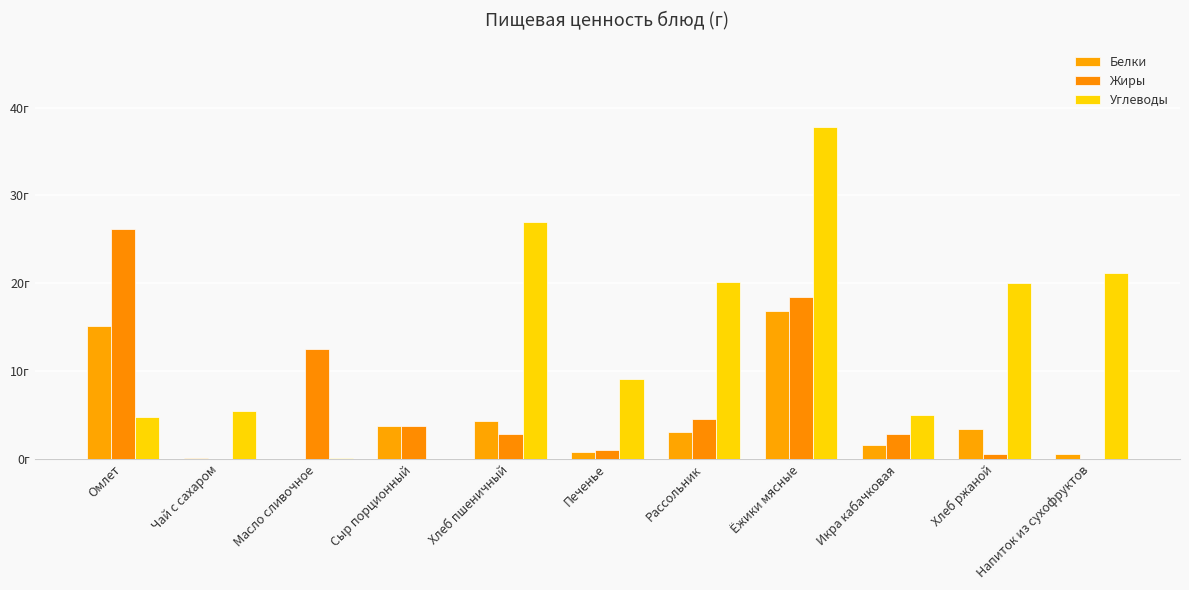

At which label does Жиры reach its peak?

Омлет